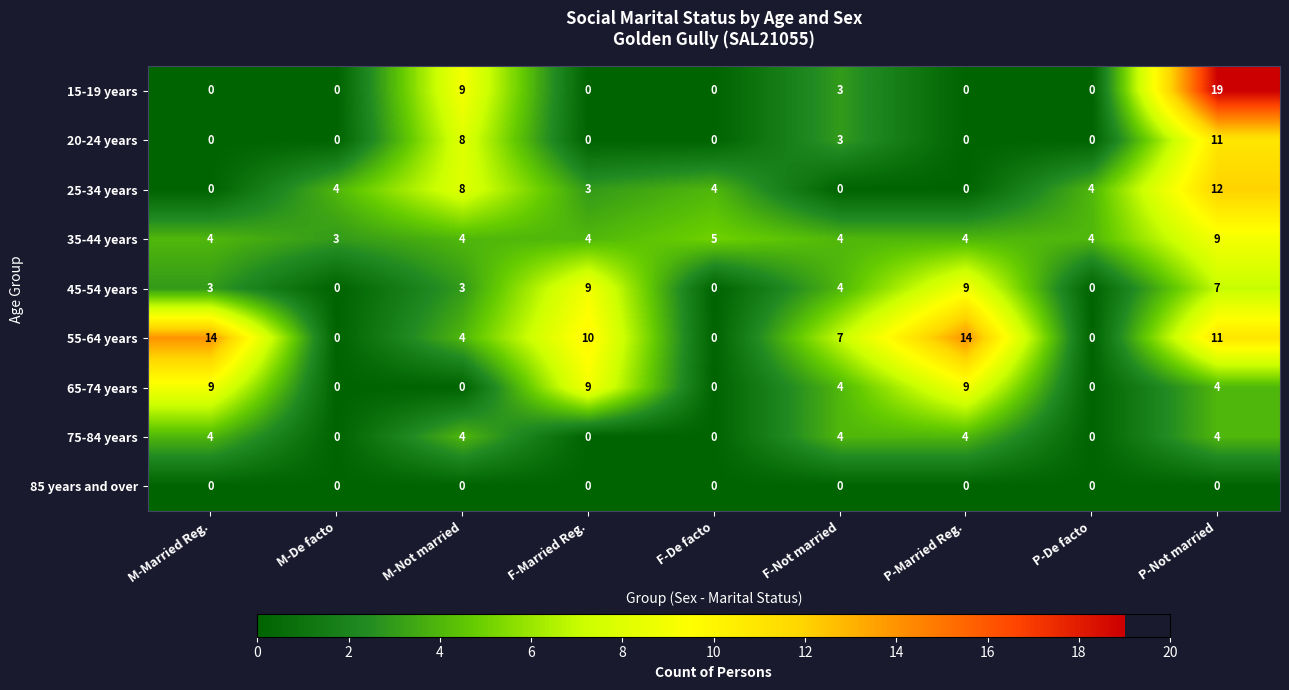

Is the value of 45-54 years at P-De facto greater than the value of 35-44 years at M-Not married?

No